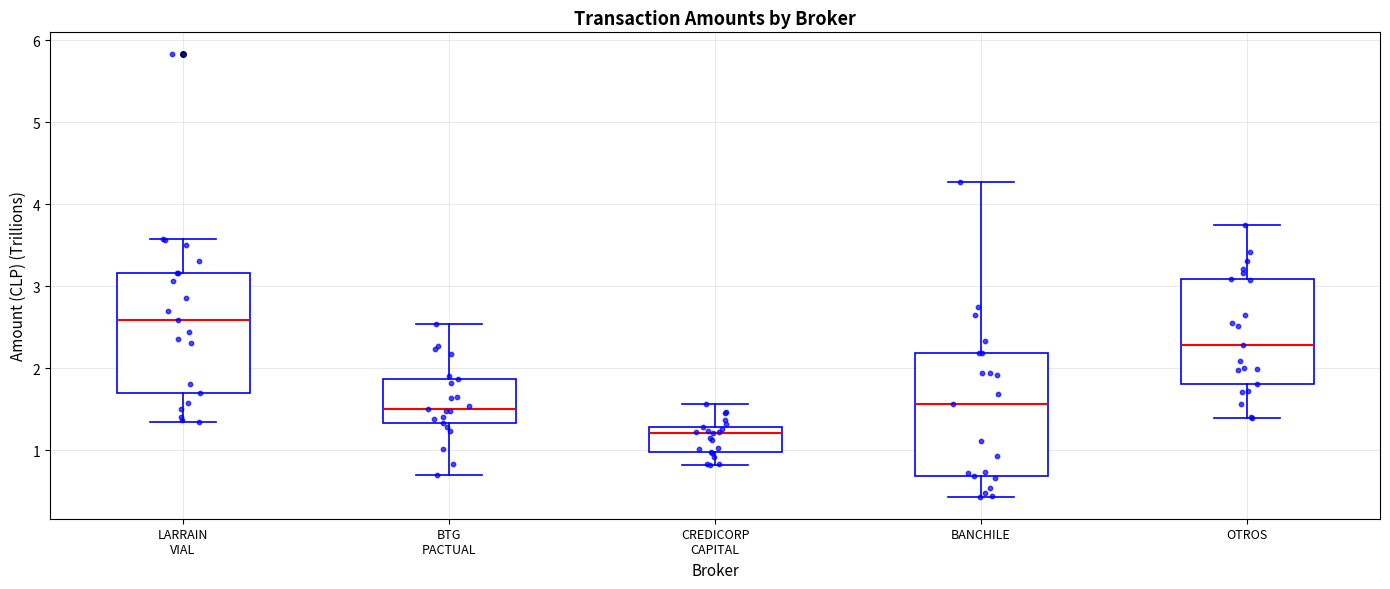

Where does the lower whisker of the box for BANCHILE end on the y-axis? The values are not printed on the chart, so give them approximately, as read against the axis.

0.4